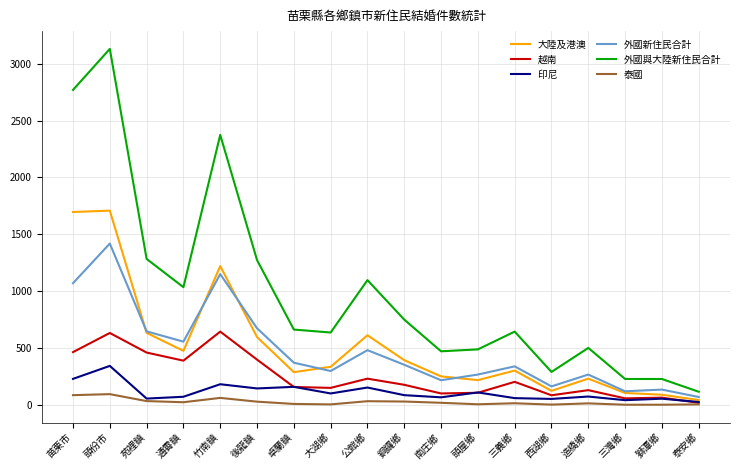

True or false: 大陸及港澳 and 外國與大陸新住民合計 cross at least once.

False